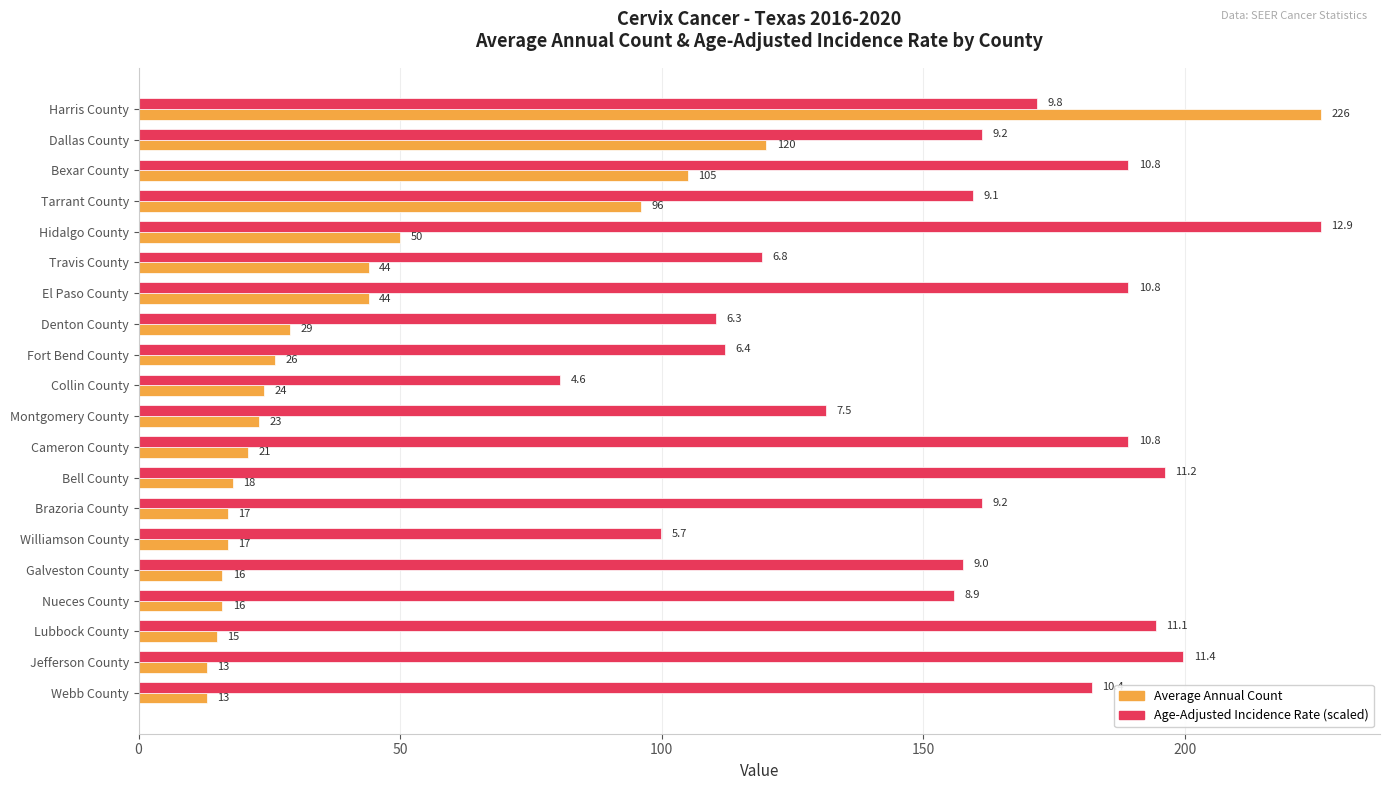

Rank the series by their average value, from lowest to highest.

Average Annual Count, Age-Adjusted Incidence Rate (scaled)